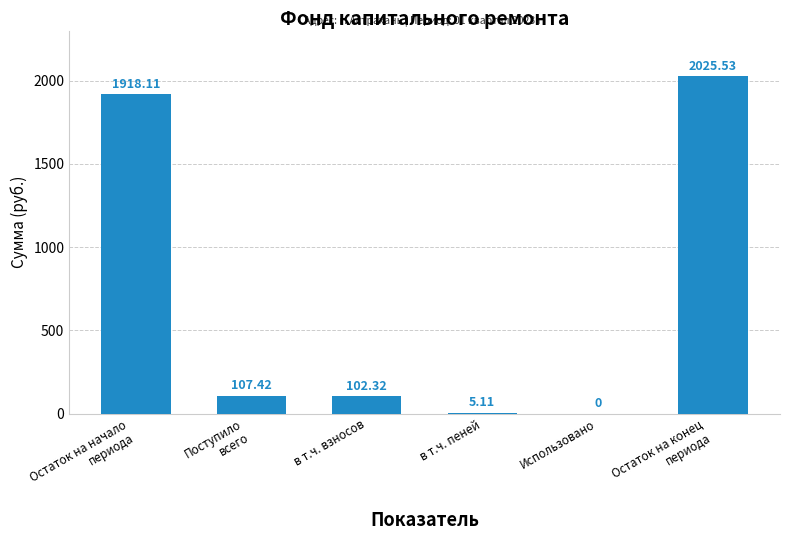

What is the sum of all values?

4158.5